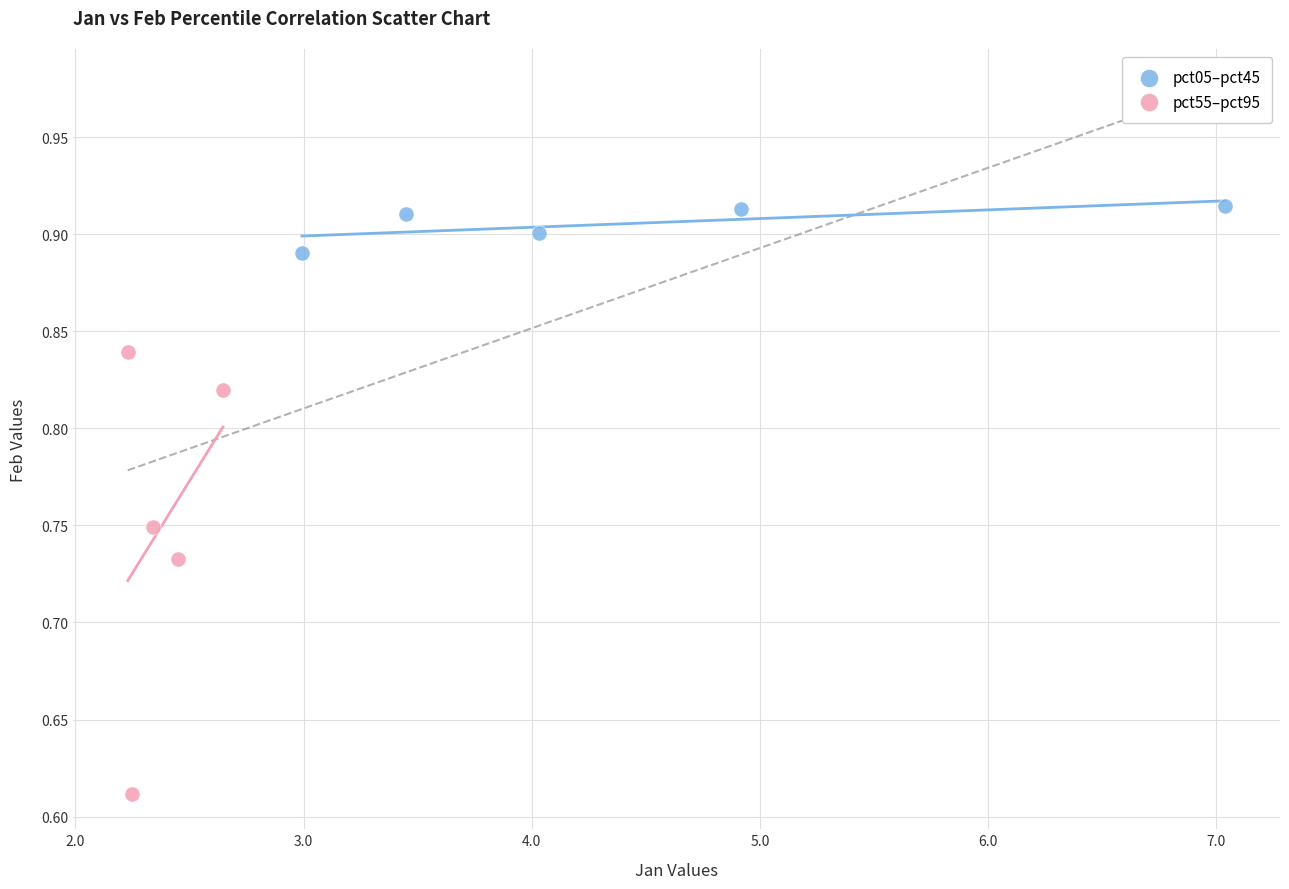

Which series reaches the maximum Y coordinate?

pct05–pct45